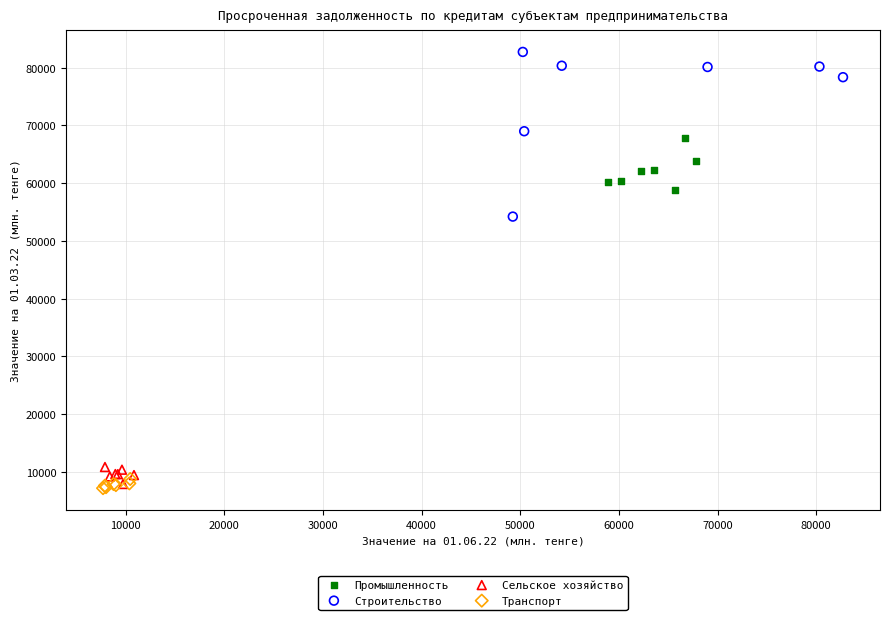

Which series contains the highest Y value?

Строительство